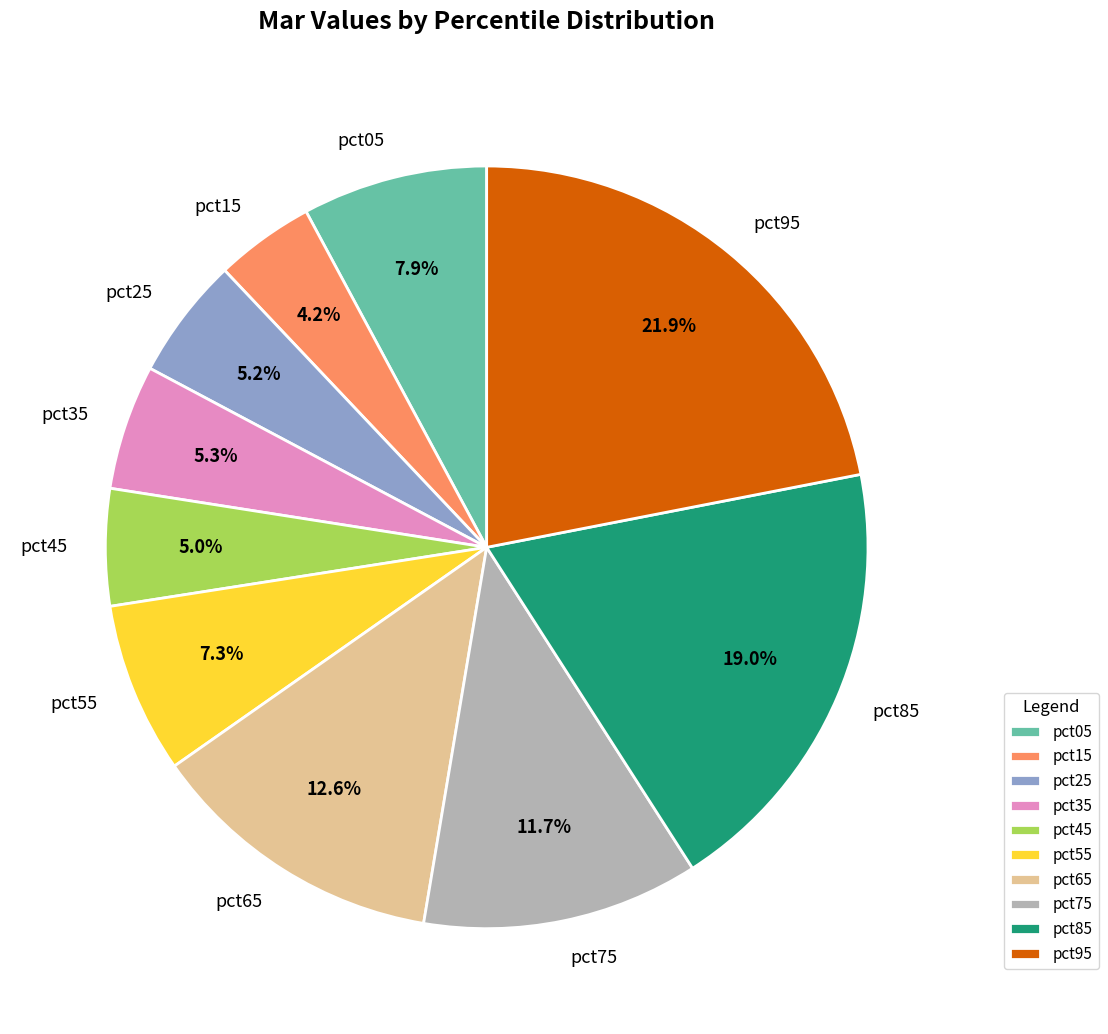

Is pct35 the majority of the pie?

No